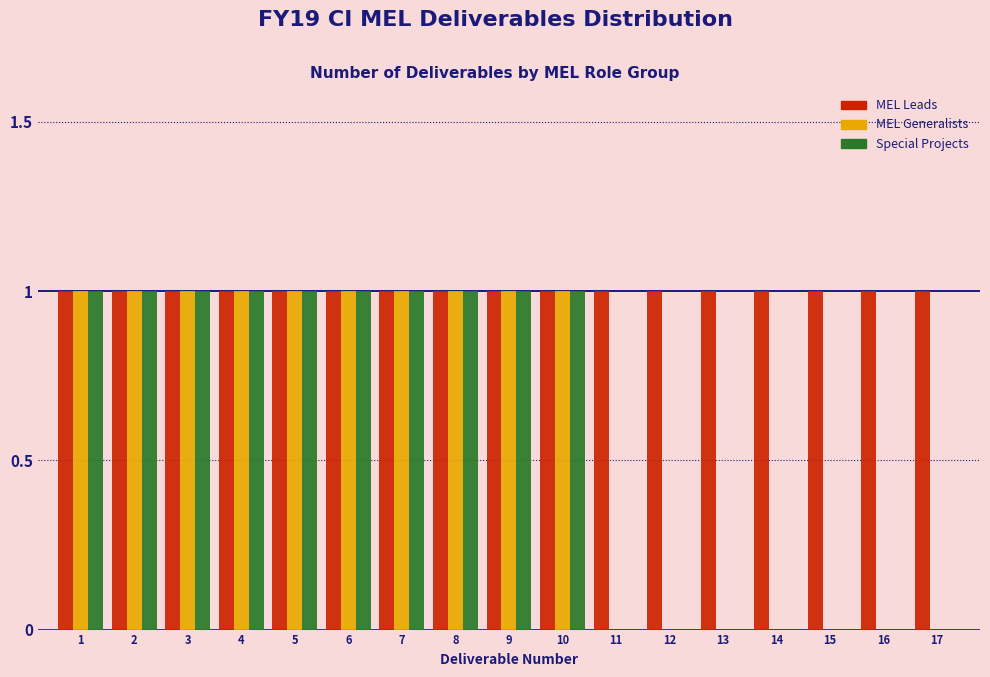

Which series has the largest total across all categories?

MEL Leads